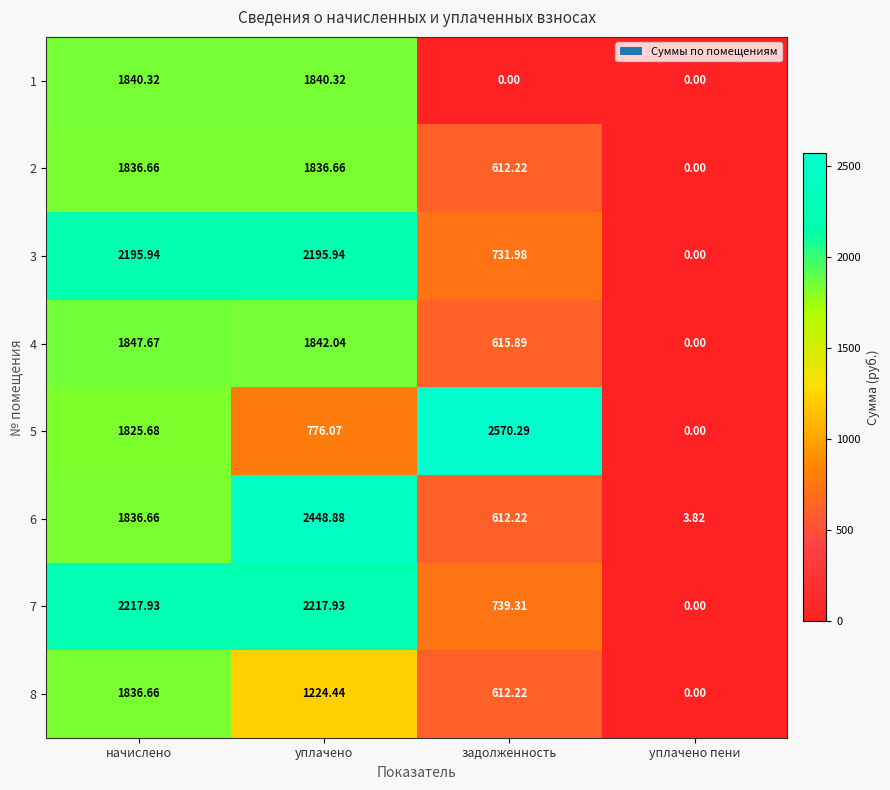

At which category is the sum across all series the highest?

начислено